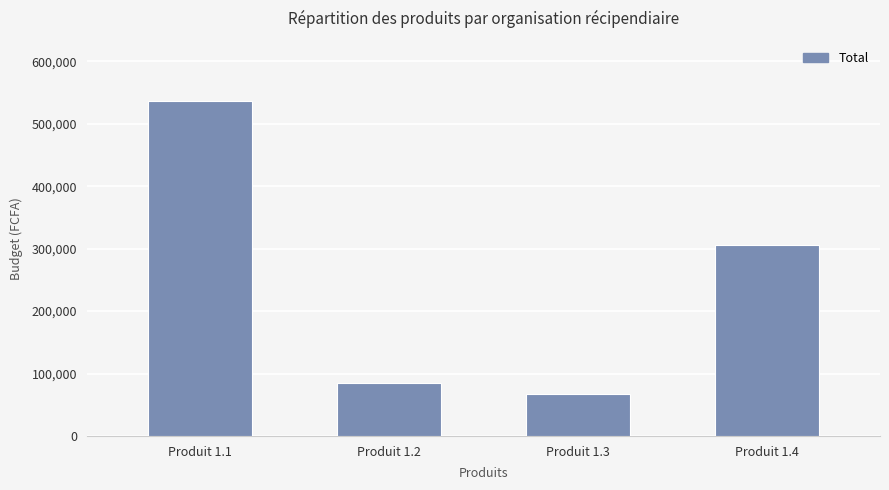

True or false: the data shows 114698 at Produit 1.3.

False